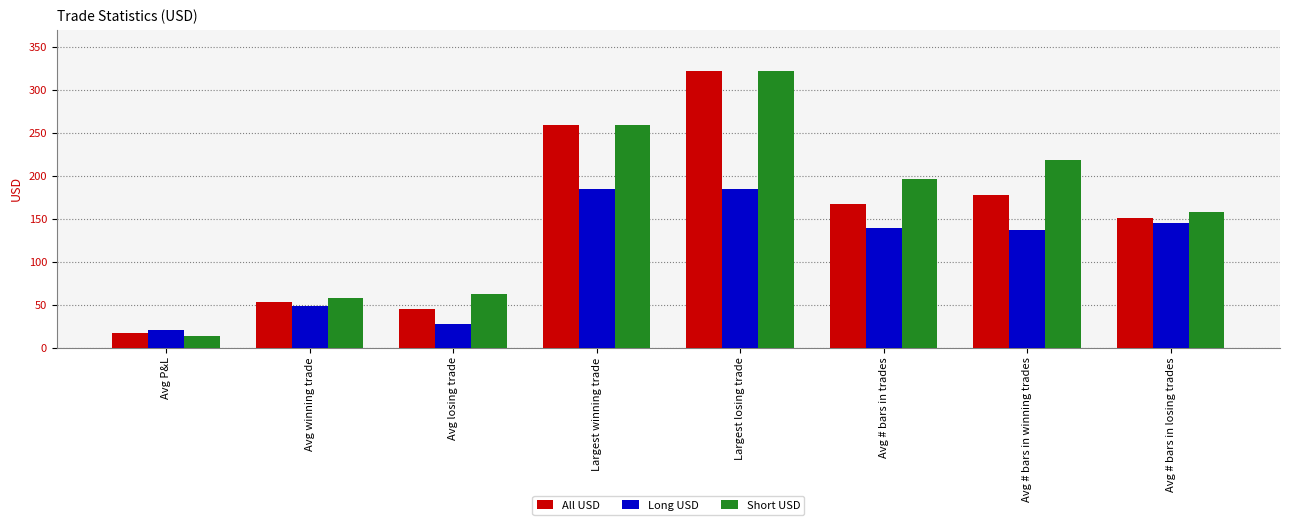

The value of Long USD at Avg # bars in losing trades is 58.5. True or false?

False